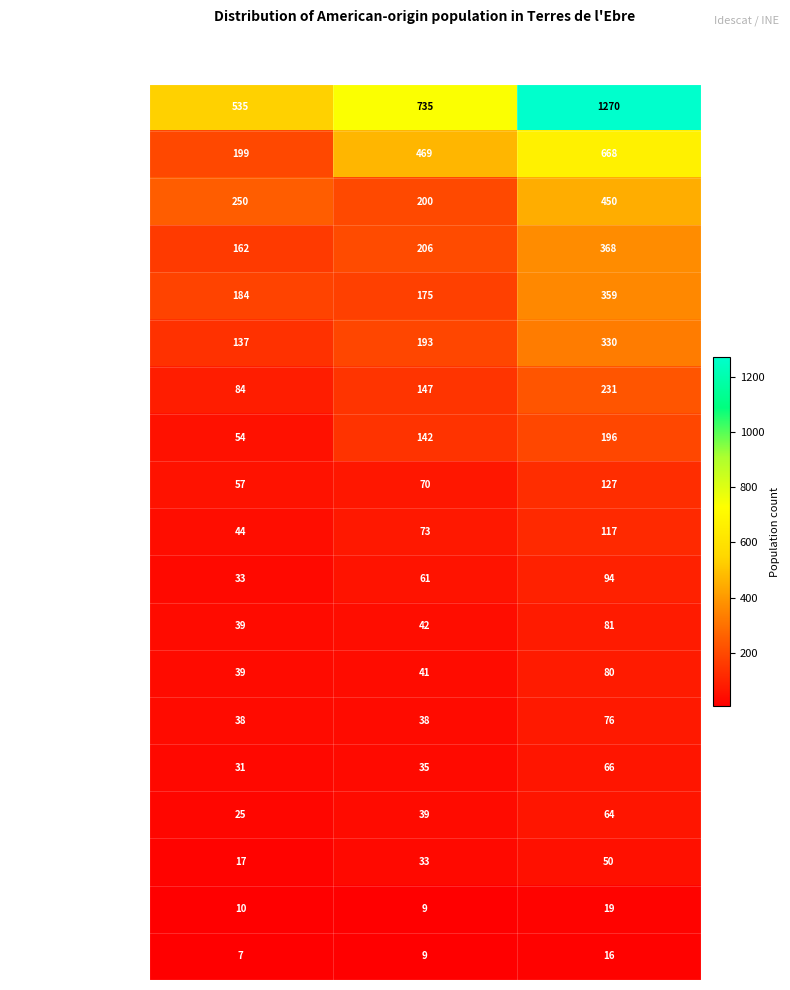

True or false: Guatemala has a value of 4 at Men.

False